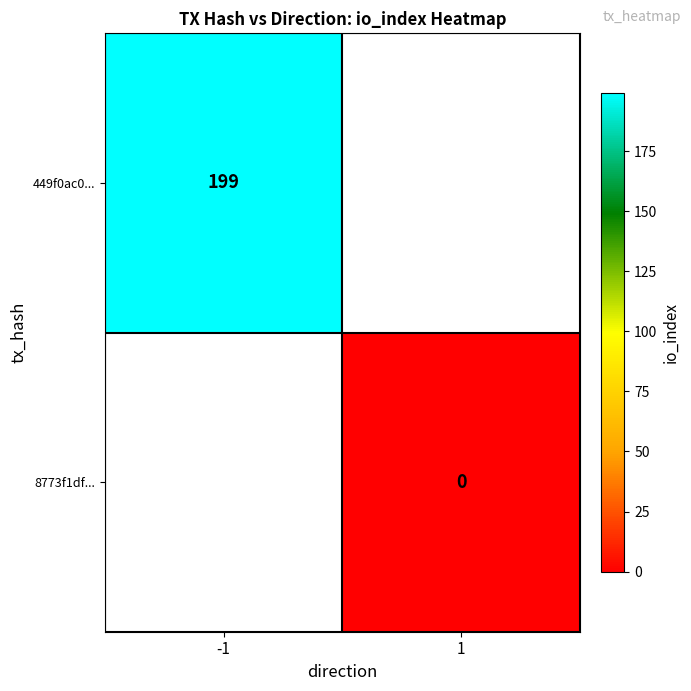

Count the number of categories in the chart.

2